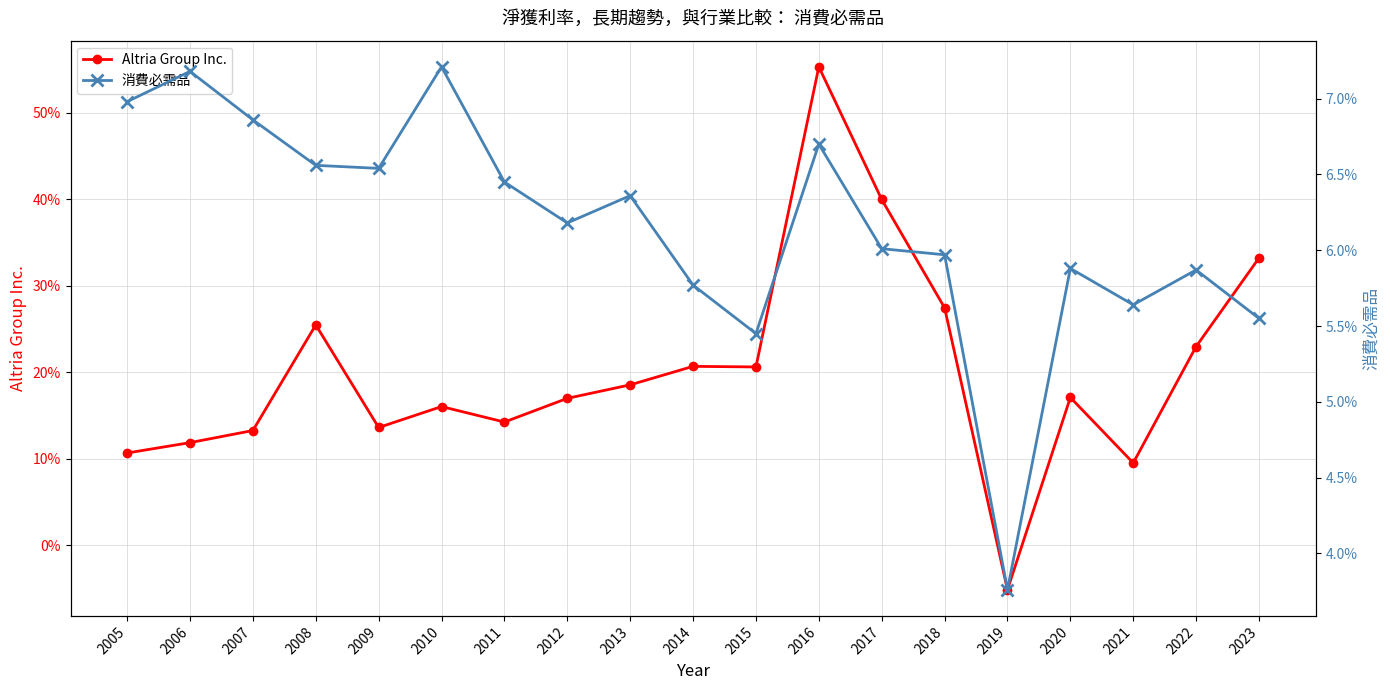

List the series in order of their peak value, lowest first.

消費必需品, Altria Group Inc.